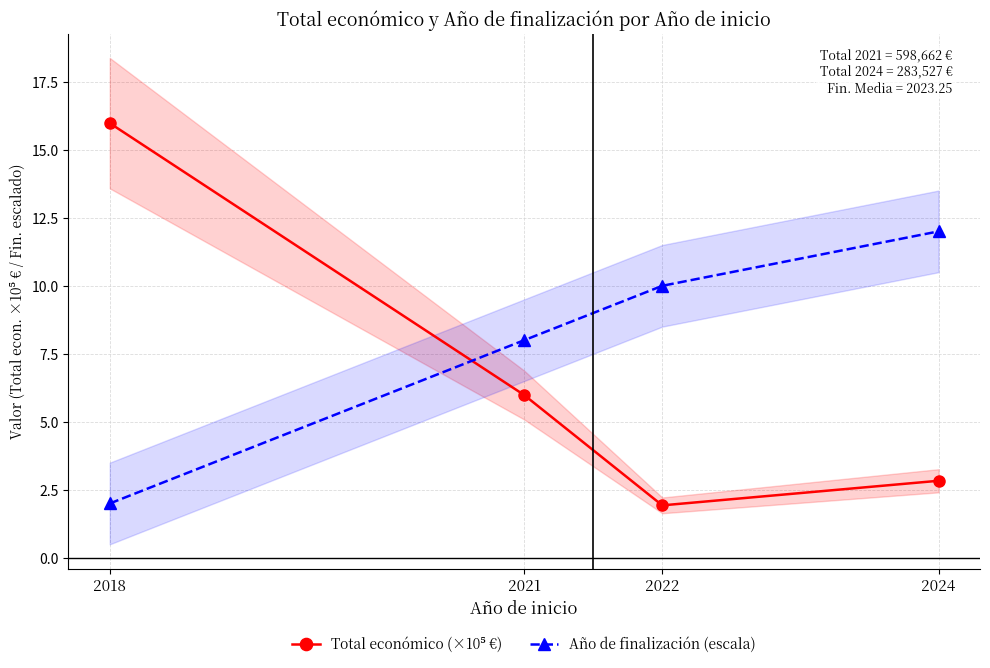

Where is Año de finalización (escala) nearest to the value 7?

2021